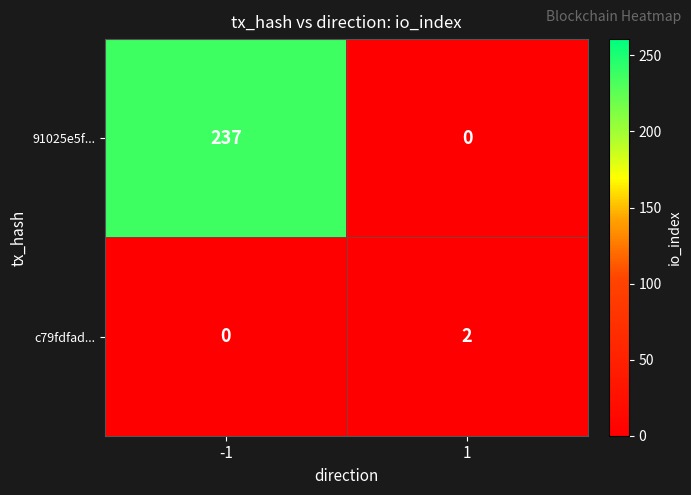

List the series in order of their overall mean, highest first.

91025e5f..., c79fdfad...